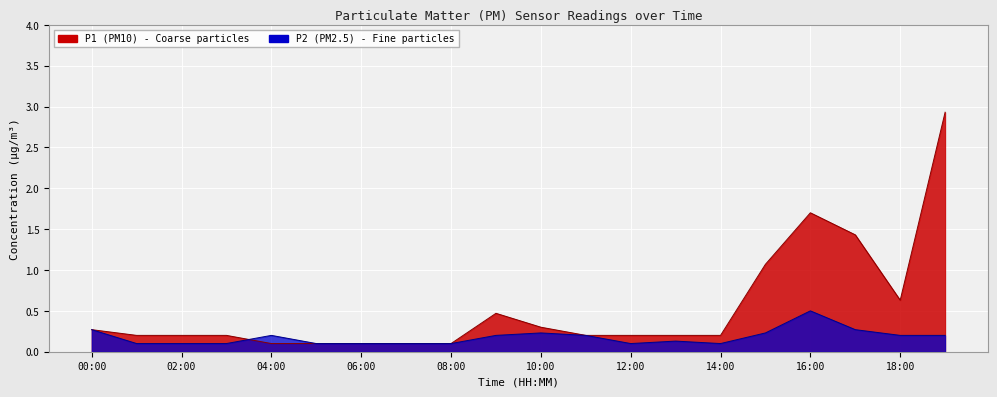

At 10:00, list the series in order from largest to smallest.

P1, P2